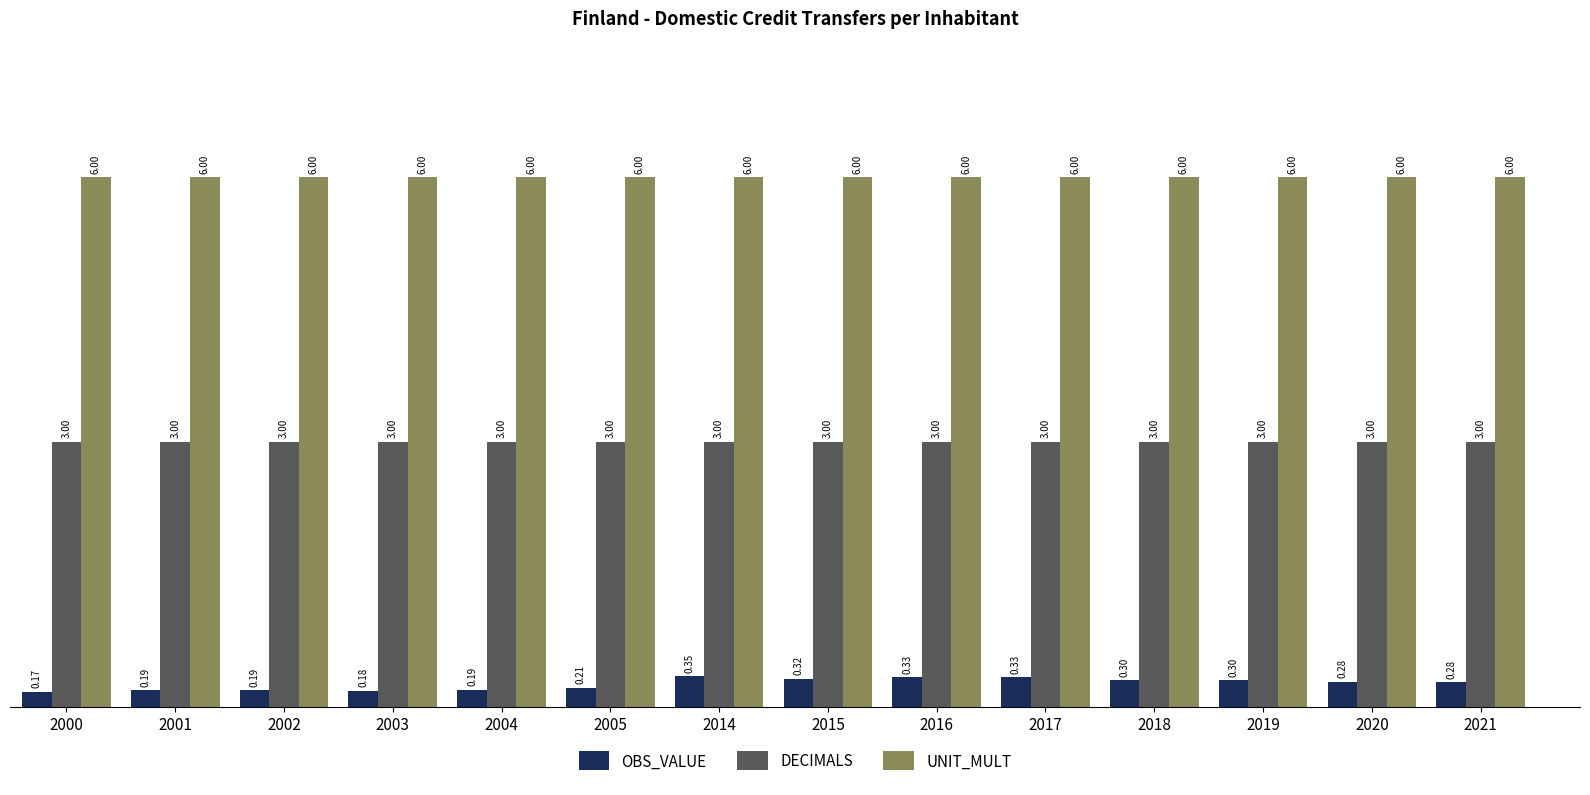

The UNIT_MULT series shows 10.4 at 2018. True or false?

False